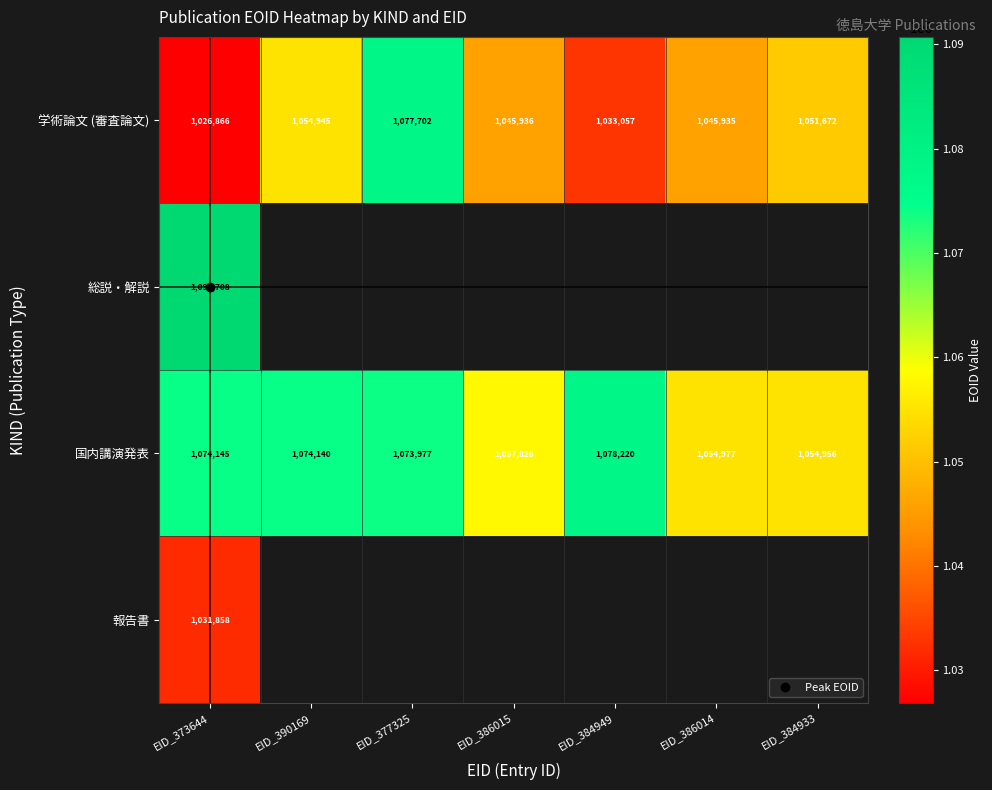

At how many categories does at least one series exceed 1028109?

7